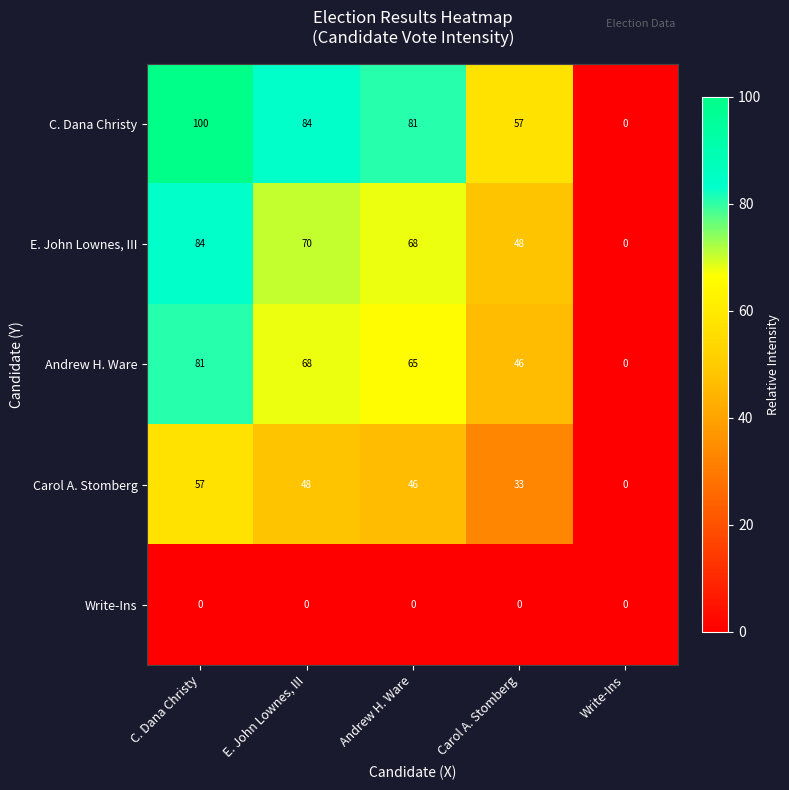

What is the sum of all Andrew H. Ware values?

260